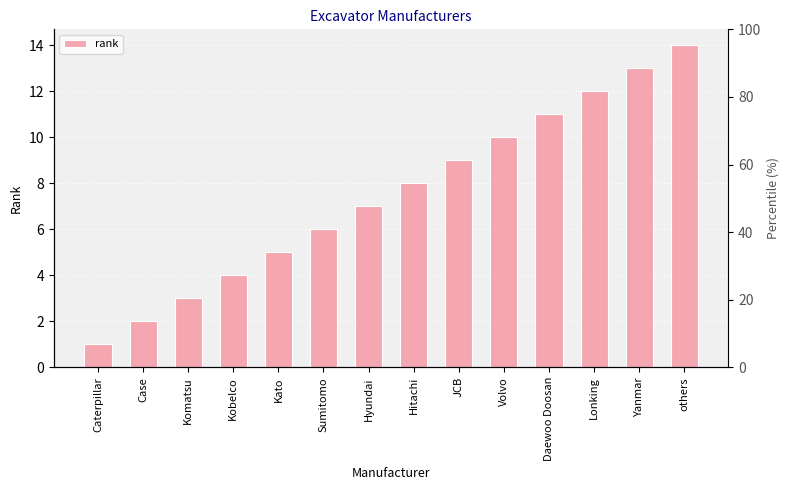

What is the ratio of the value at Lonking to the value at Kato?

2.4